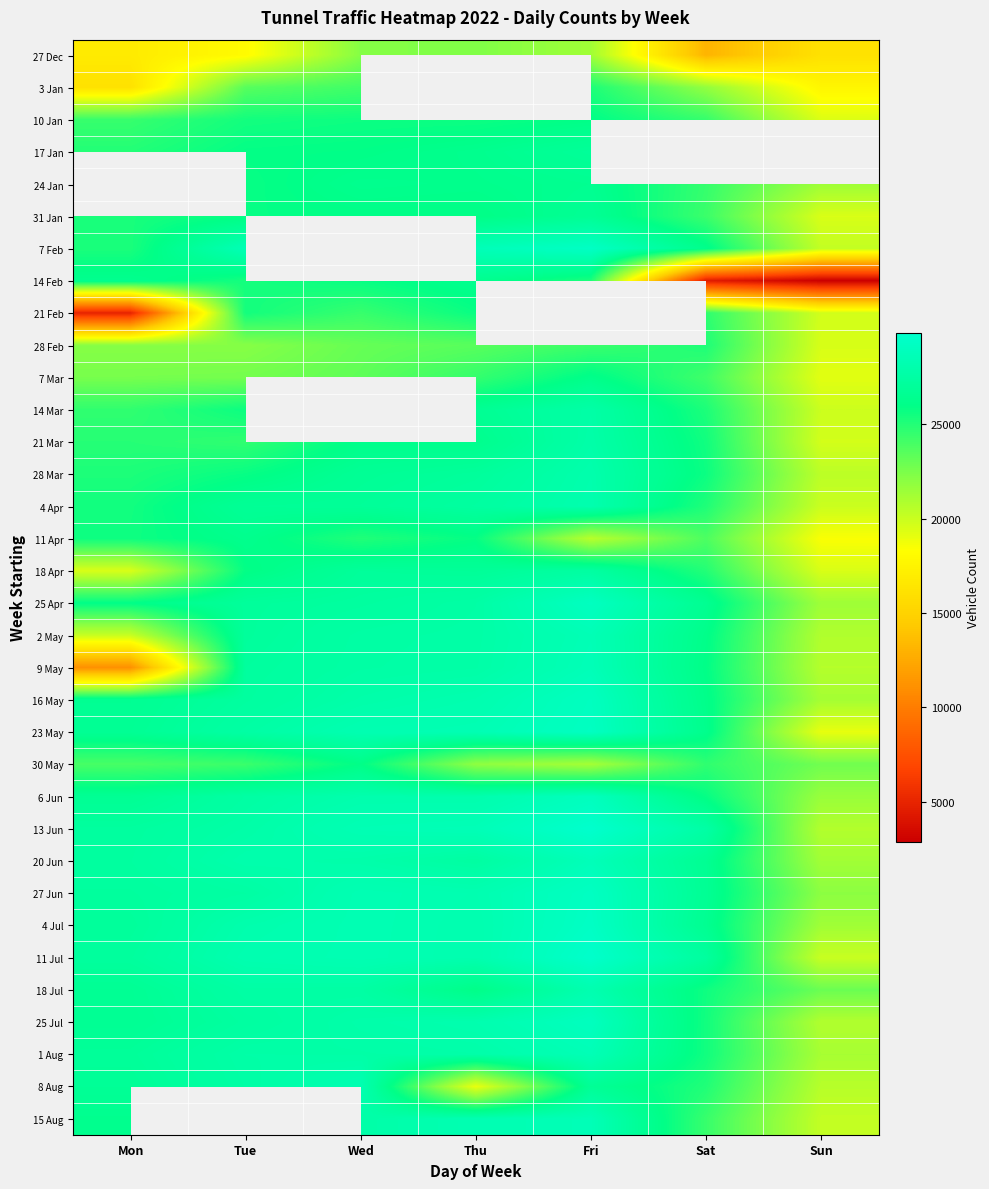

How many values in the 30 May series are below 23945?

3